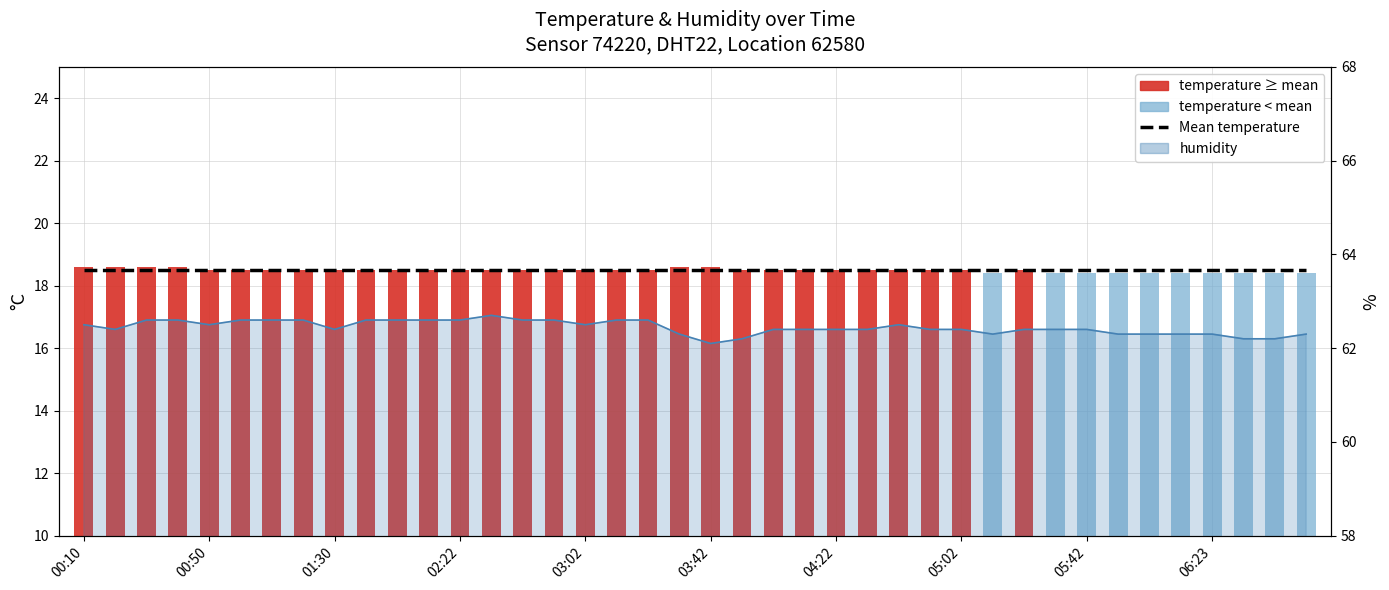

True or false: the data shows 62.6 at 02:42.

True